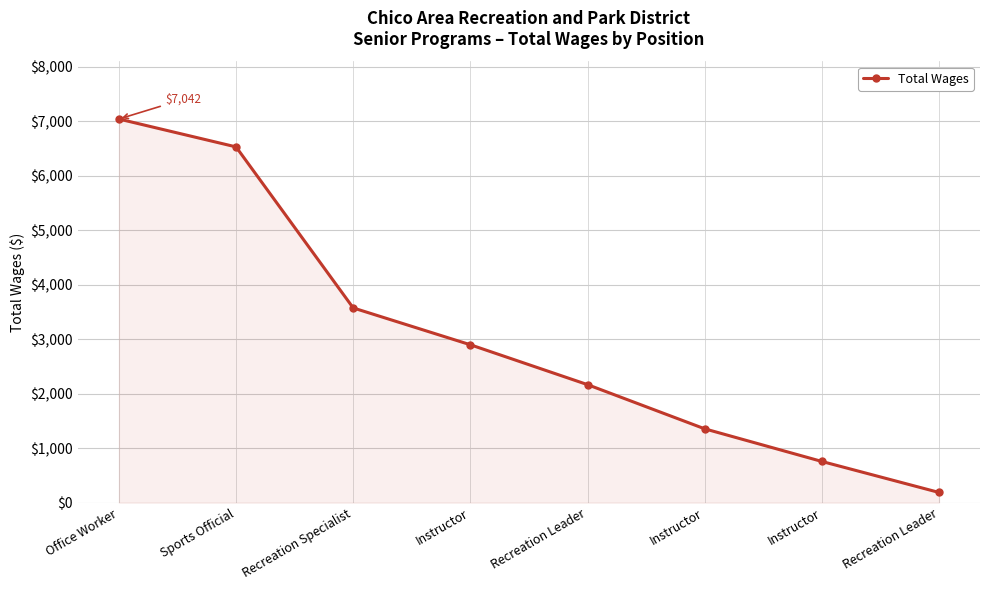

How many values are below 2898?

4